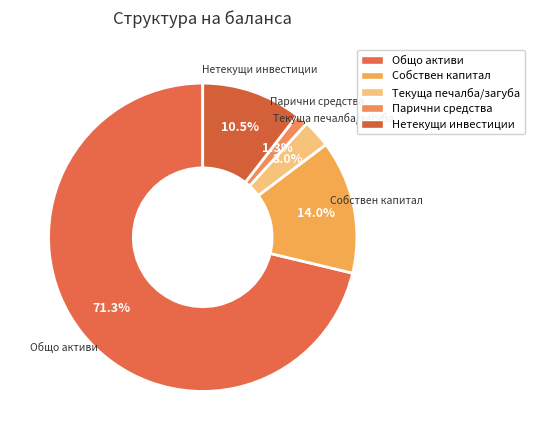

Count the number of slices in the pie.

5